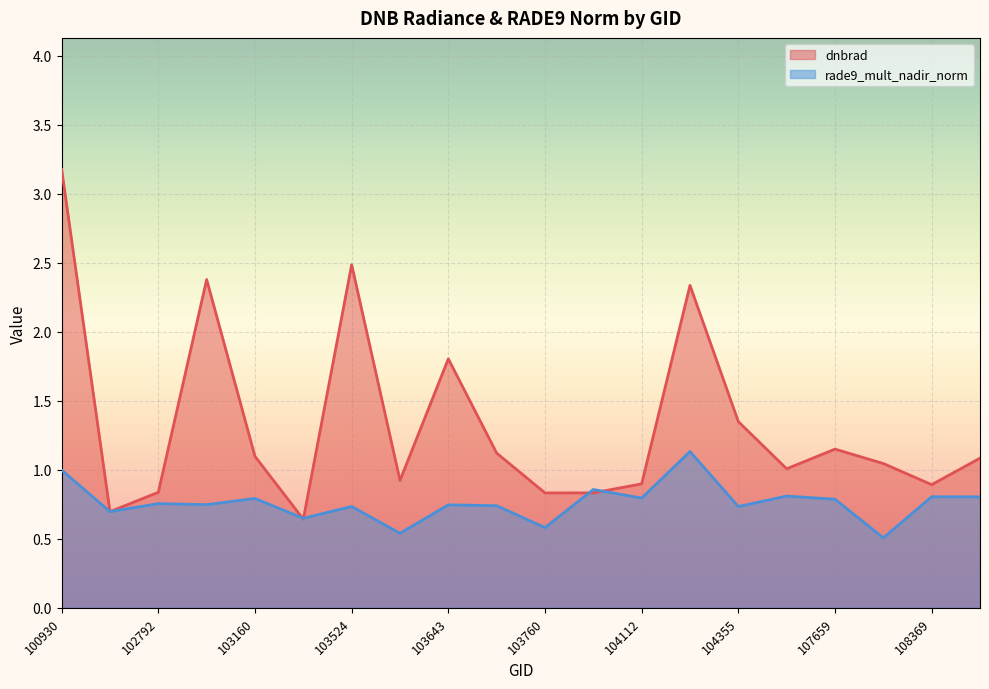

What is the lowest value of the rade9_mult_nadir_norm series?

0.5